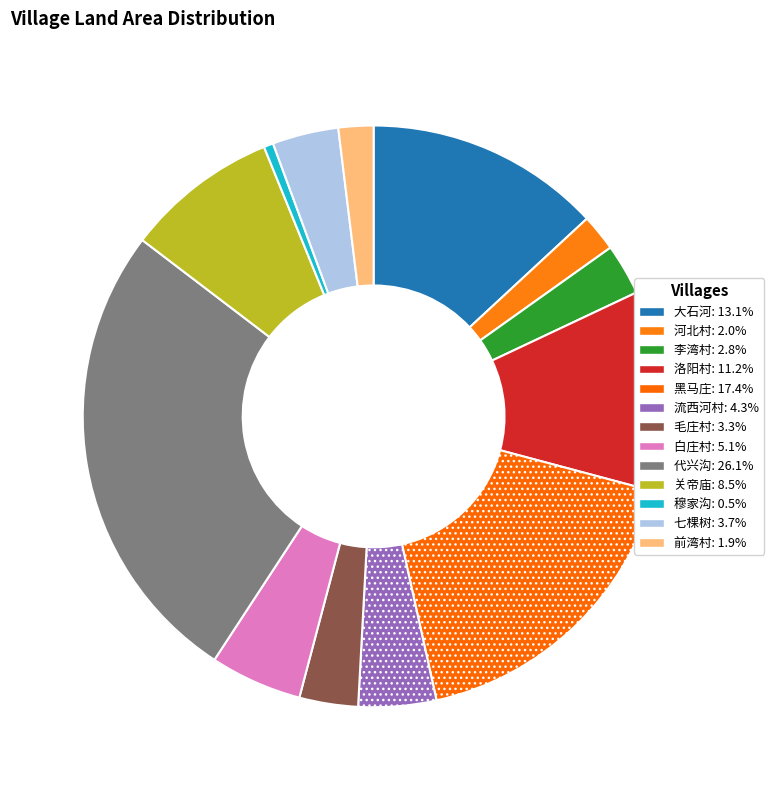

How many segments does this pie chart have?

13